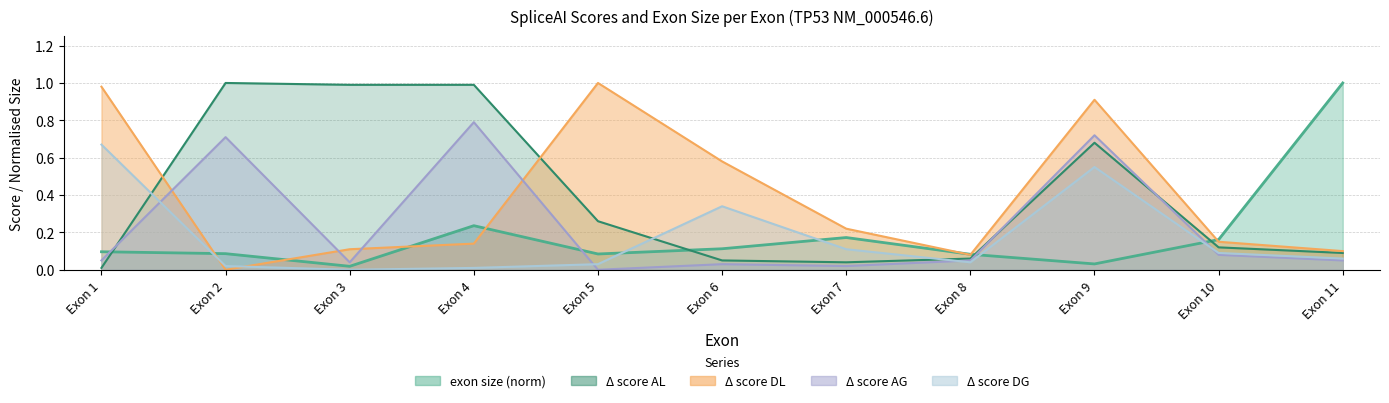

Count the number of data series in this chart.

5